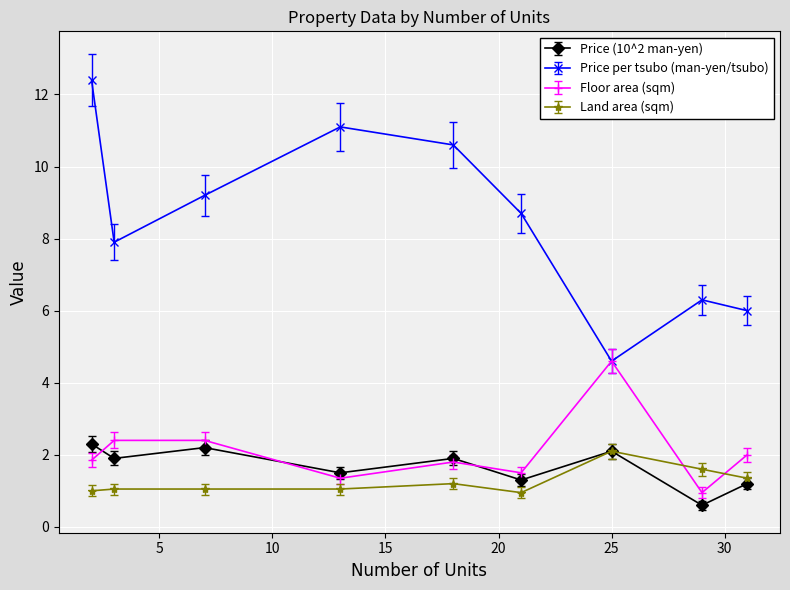

Which series has the largest total across all categories?

Price per tsubo (man-yen/tsubo)